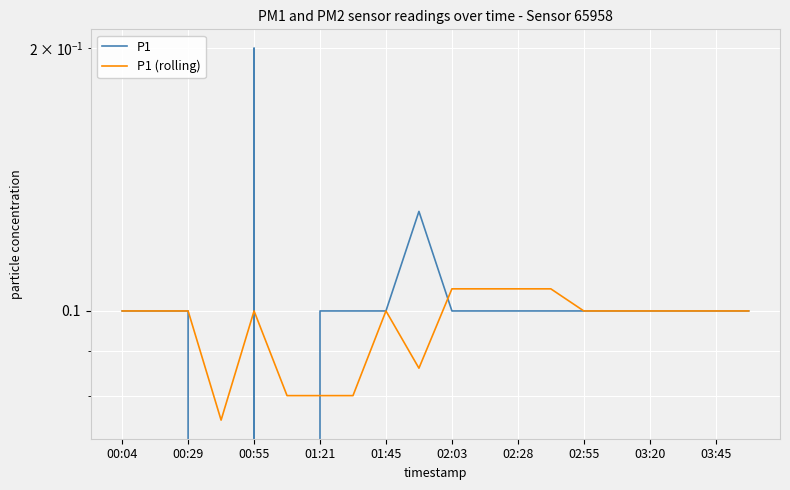

The value of P1 (rolling) at 02:55 is 0.1. True or false?

True